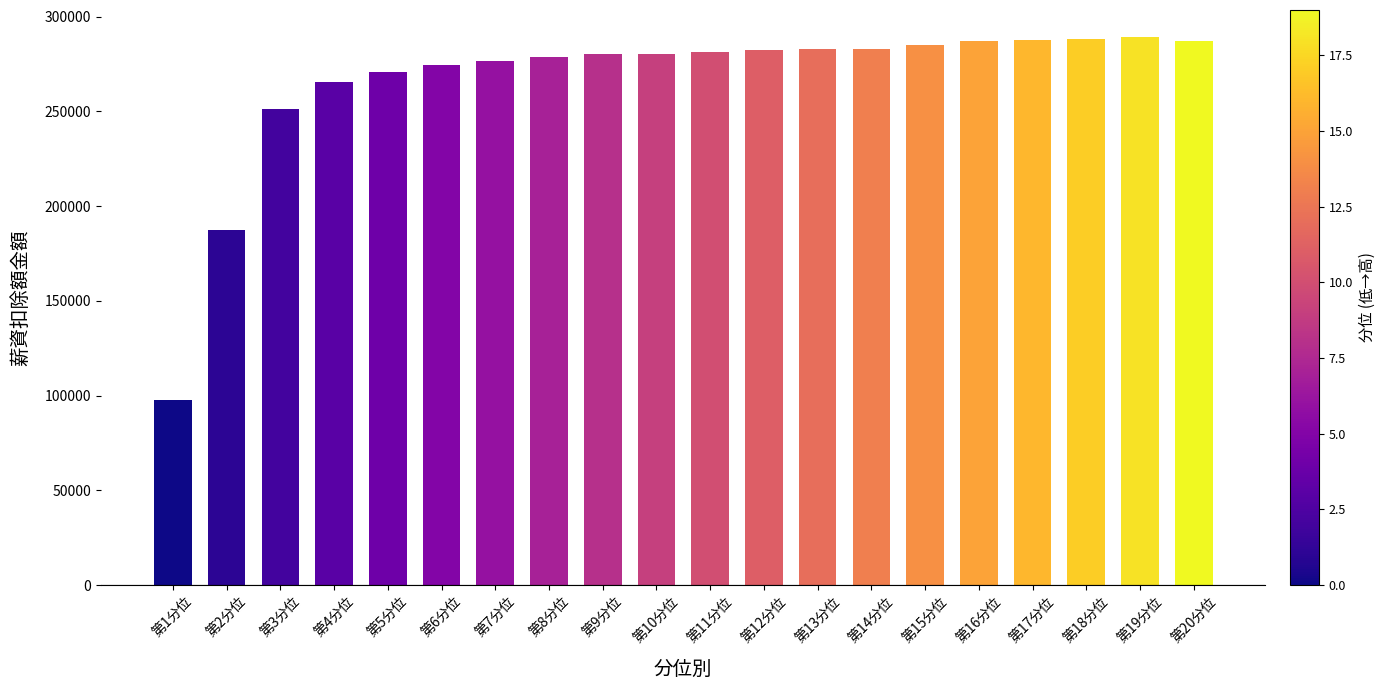

Read the value at 第2分位.

187530